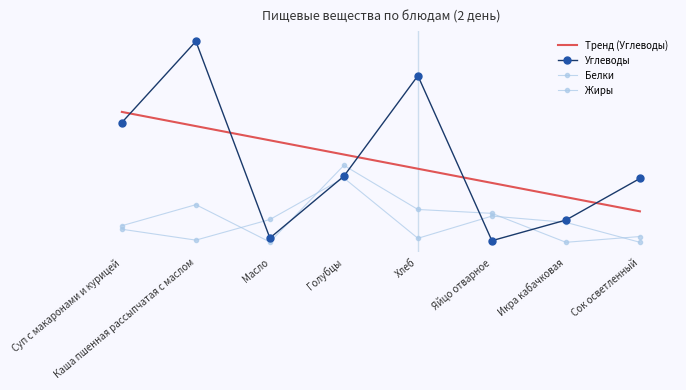

In Жиры, how many points are higher than both neighbors (excluding endpoints)?

2